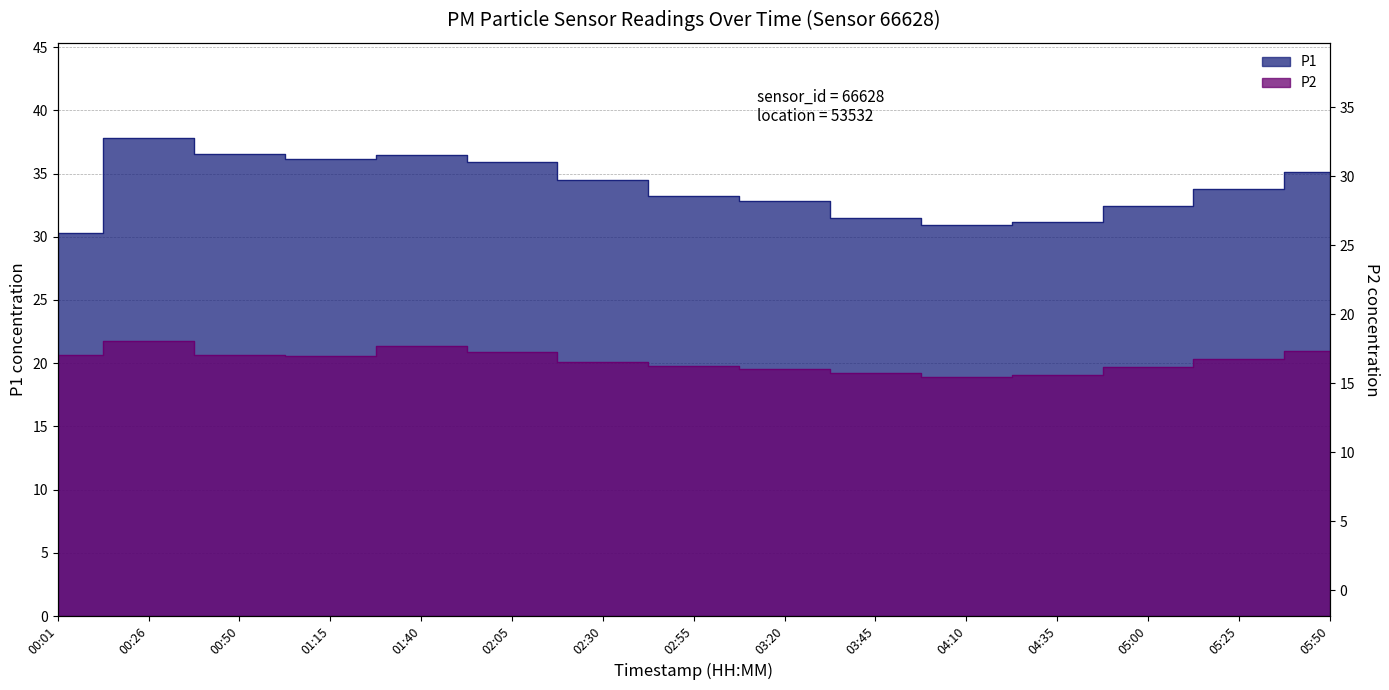

How many interior local peaks does the P2 series have?

2